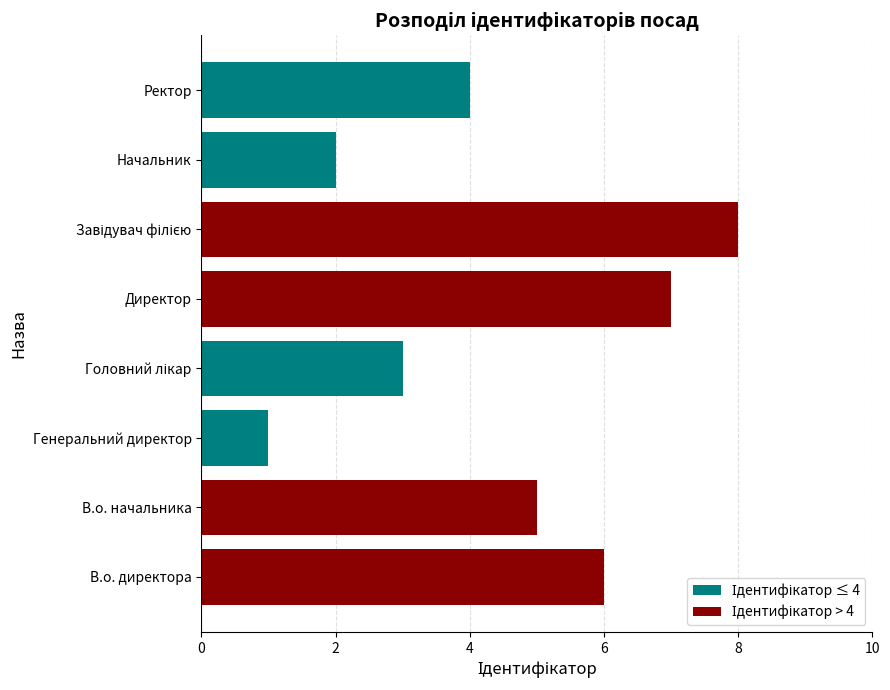

Is it true that the value at Генеральний директор is 1?

True